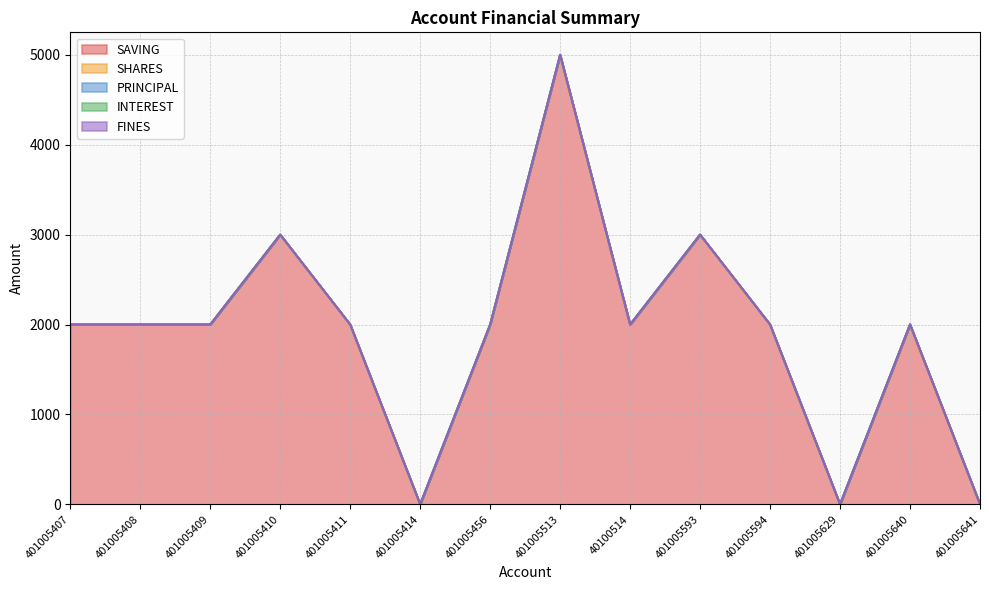

Is it true that SAVING equals 2689 at 401005408?

False